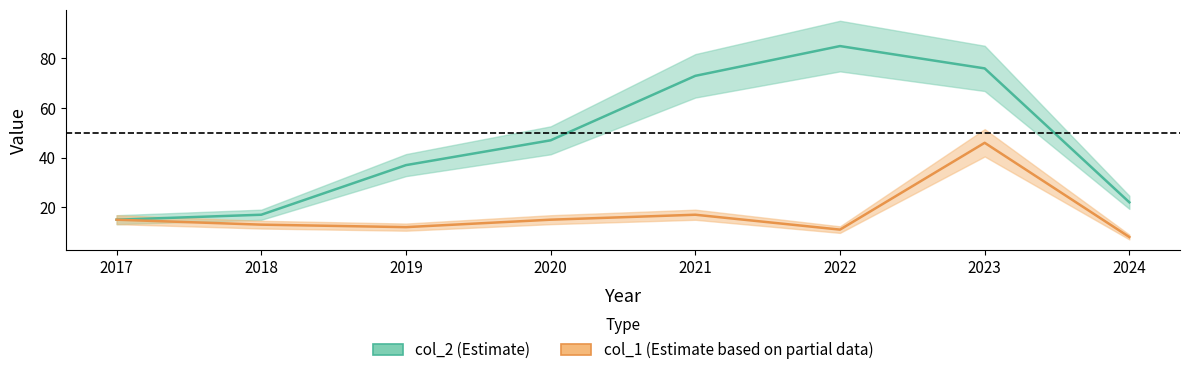

At which category does col_1 reach its first local valley?

2019